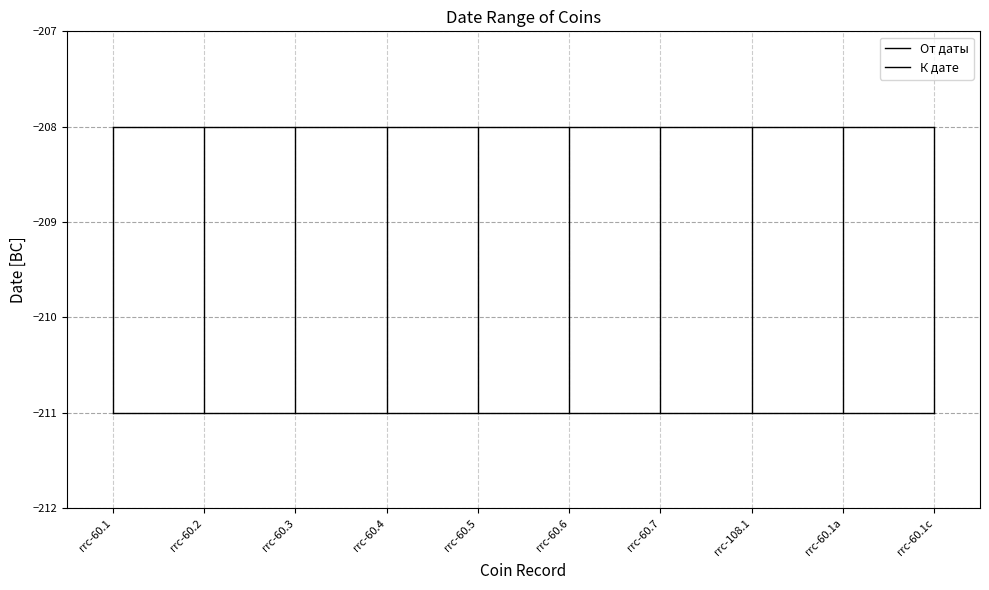

Reading left to right, what are all the values shown in this chart?

От даты: -211	-211	-211	-211	-211	-211	-211	-211	-211	-211
К дате: -208	-208	-208	-208	-208	-208	-208	-208	-208	-208